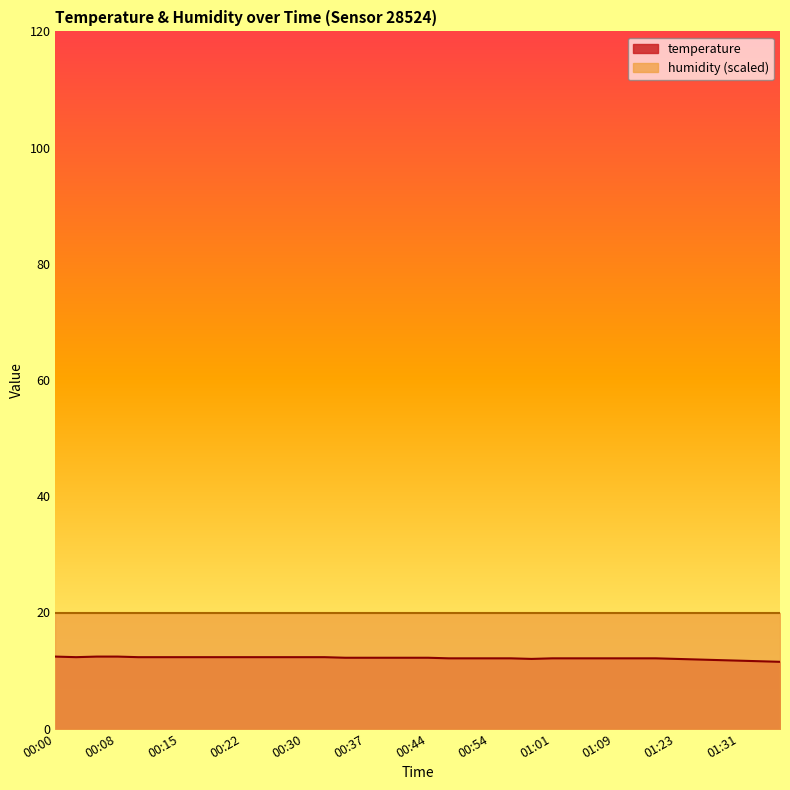

List the labels in order of value, largest first.

00:00, 00:05, 00:08, 00:03, 00:10, 00:13, 00:15, 00:17, 00:20, 00:22, 00:25, 00:27, 00:30, 00:32, 00:34, 00:37, 00:39, 00:42, 00:44, 00:49, 00:52, 00:54, 00:57, 01:01, 01:04, 01:06, 01:09, 01:11, 01:14, 00:59, 01:23, 01:26, 01:28, 01:31, 01:33, 01:36